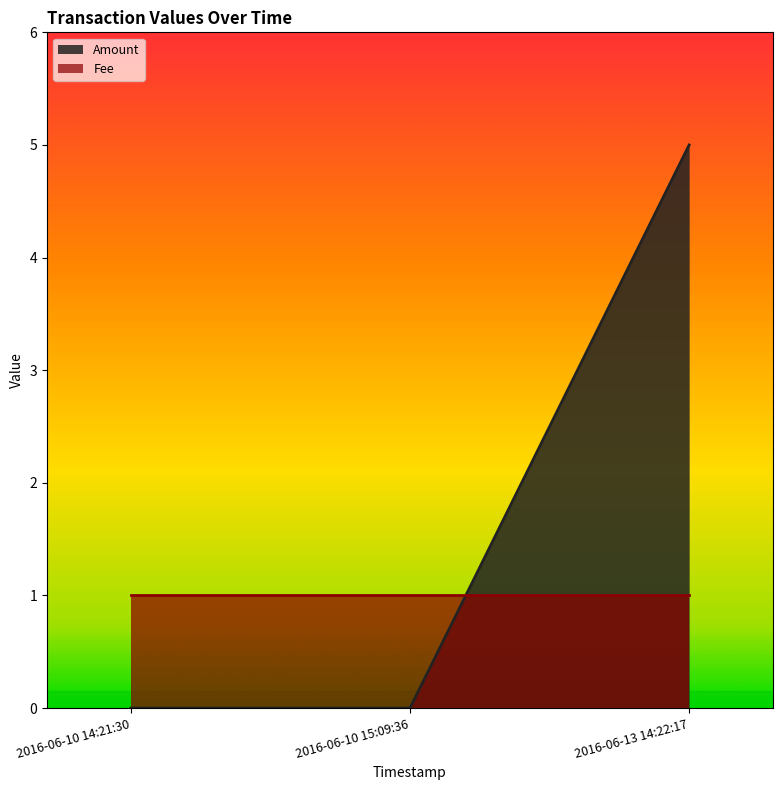

List the labels in order of value, largest first.

2016-06-13 14:22:17, 2016-06-10 14:21:30, 2016-06-10 15:09:36